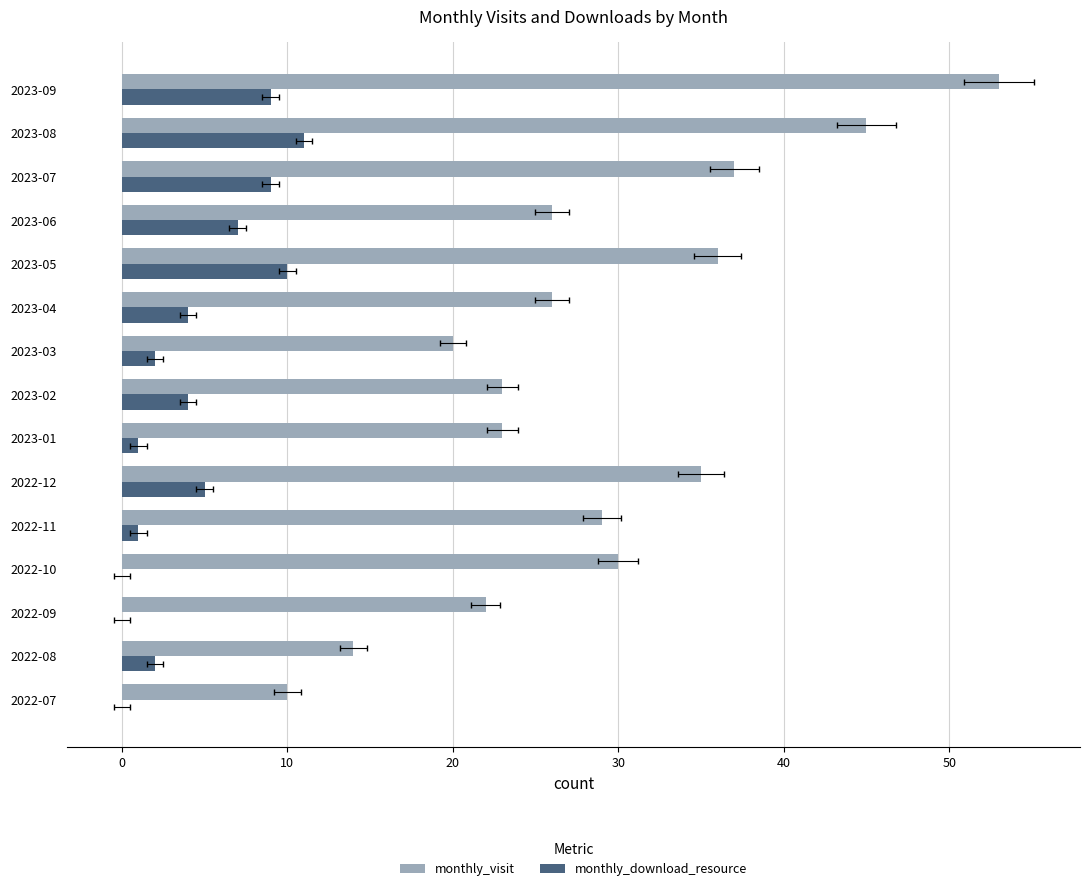

The monthly_download_resource series shows 2 at 2022-08. True or false?

True